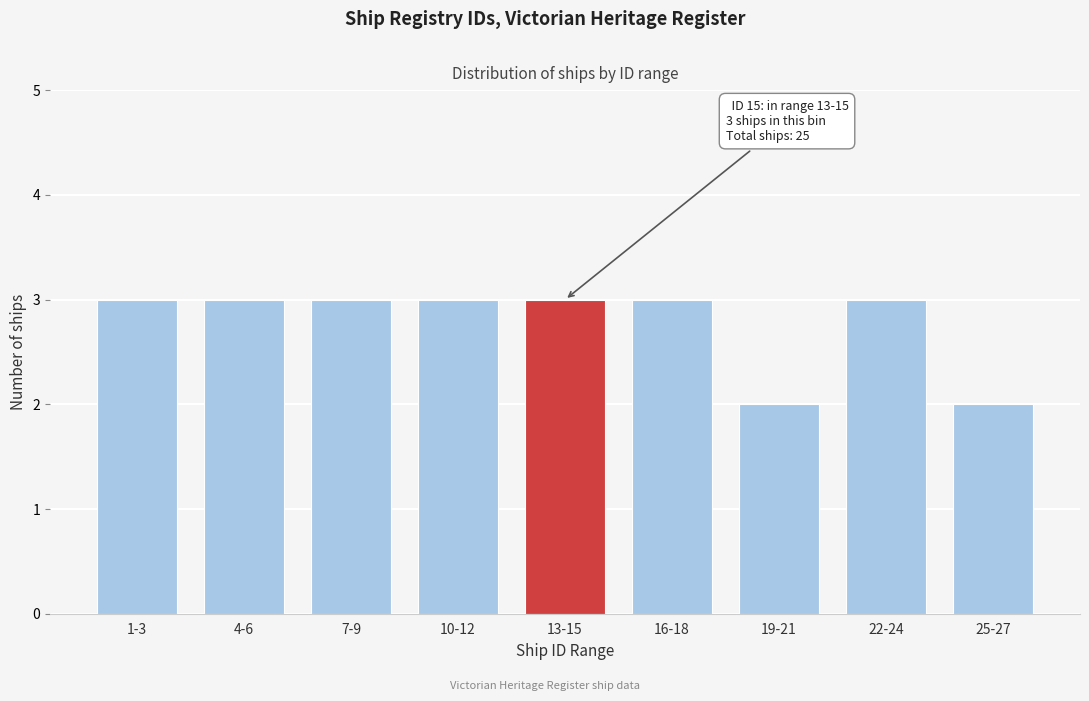

Reading left to right, list all the values displayed in this chart.

3	3	3	3	3	3	2	3	2